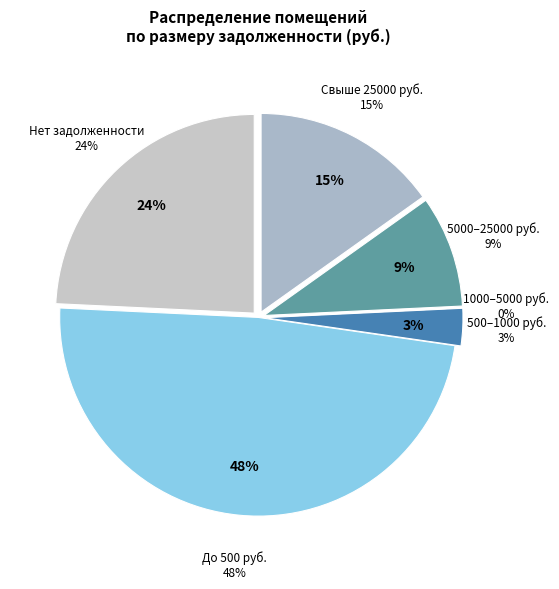

The 16 slice represents 13% of the pie. True or false?

False